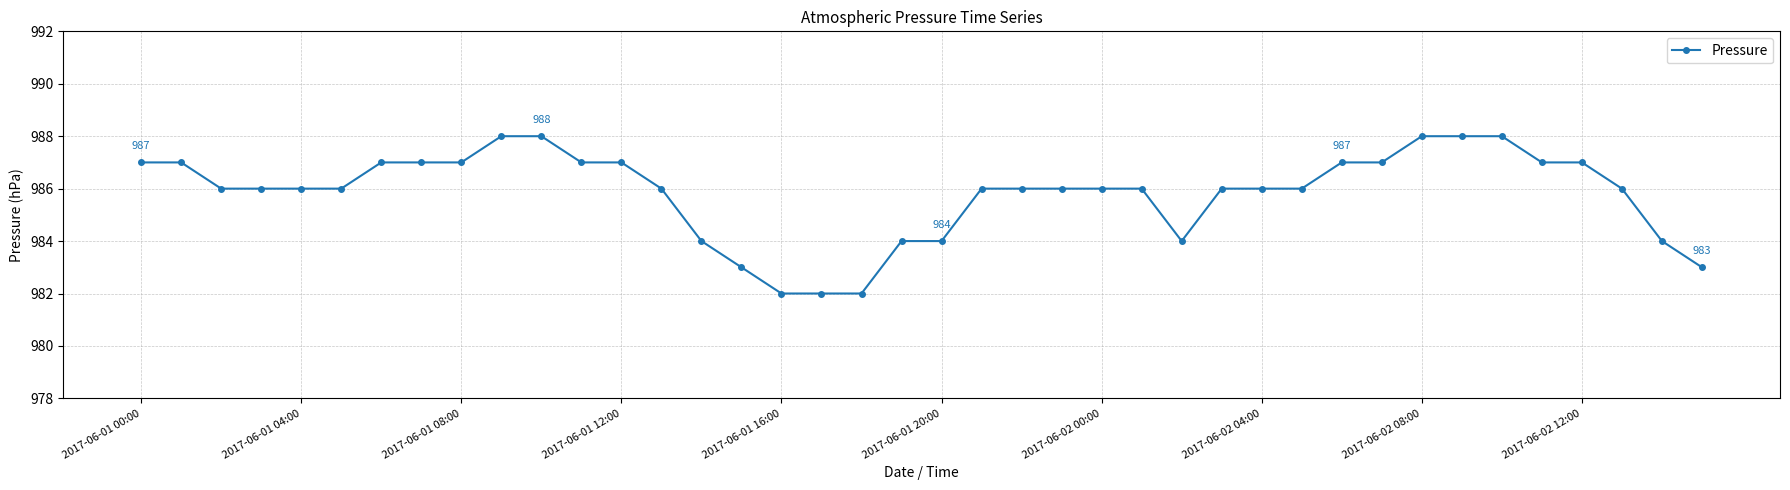

What is the minimum value shown in the chart?

982